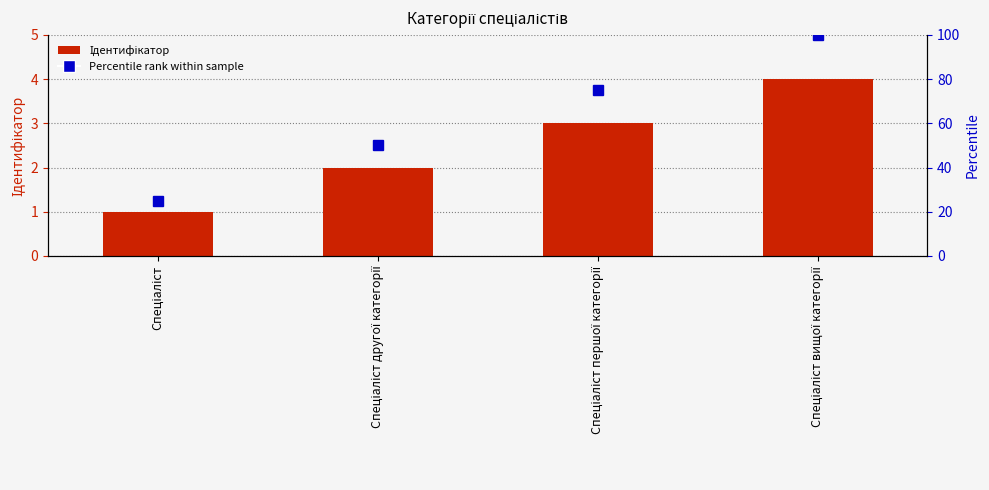

Reading left to right, list all the values displayed in this chart.

Ідентифікатор: Спеціаліст=1	Спеціаліст другої категорії=2	Спеціаліст першої категорії=3	Спеціаліст вищої категорії=4
Percentile rank within sample: Спеціаліст=25	Спеціаліст другої категорії=50	Спеціаліст першої категорії=75	Спеціаліст вищої категорії=100